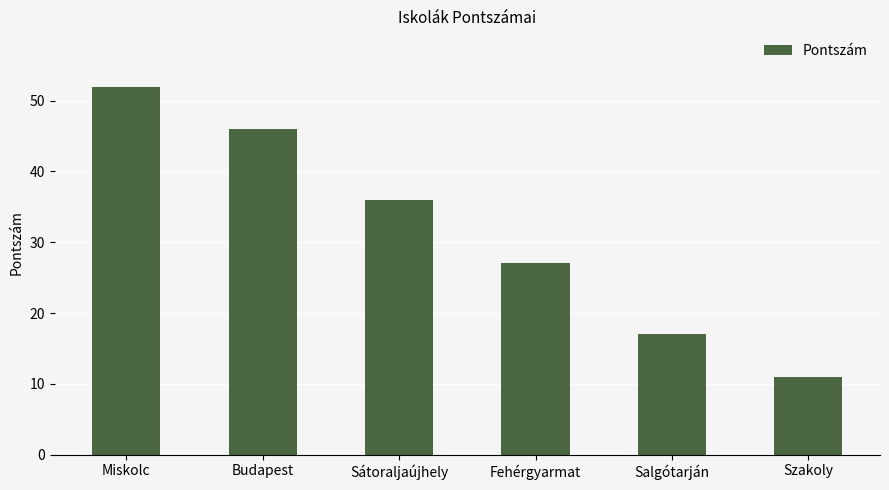

Reading left to right, list all the values displayed in this chart.

Miskolc=52	Budapest=46	Sátoraljaújhely=36	Fehérgyarmat=27	Salgótarján=17	Szakoly=11